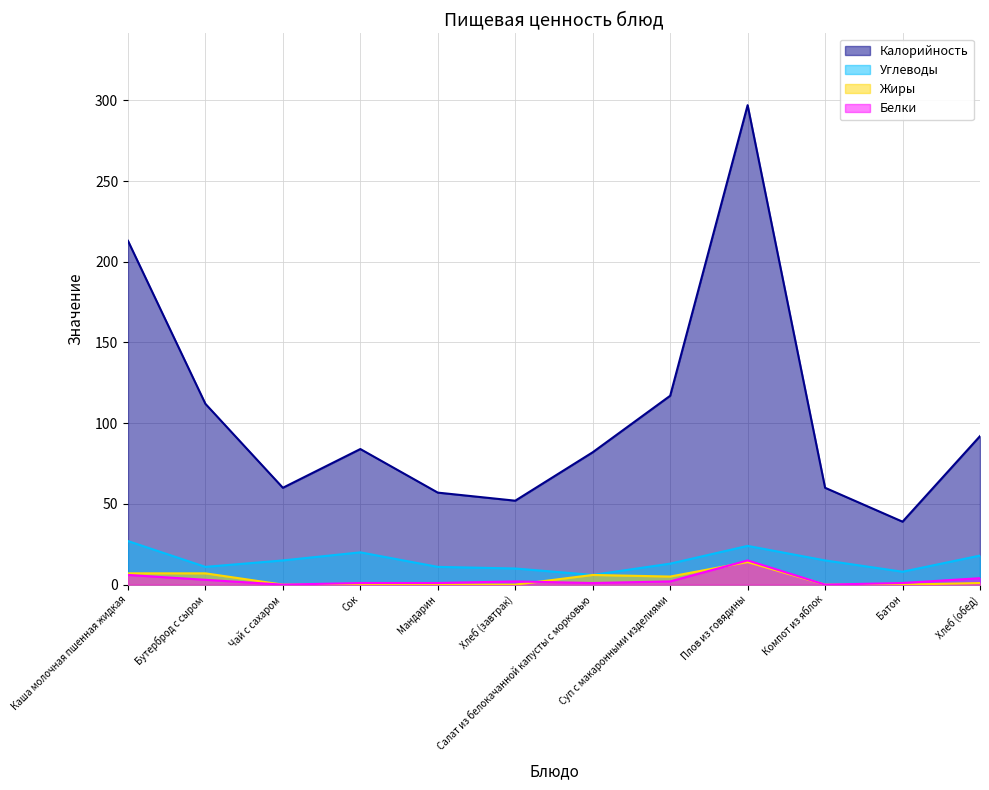

The value of Калорийность at Сок is 84. True or false?

True